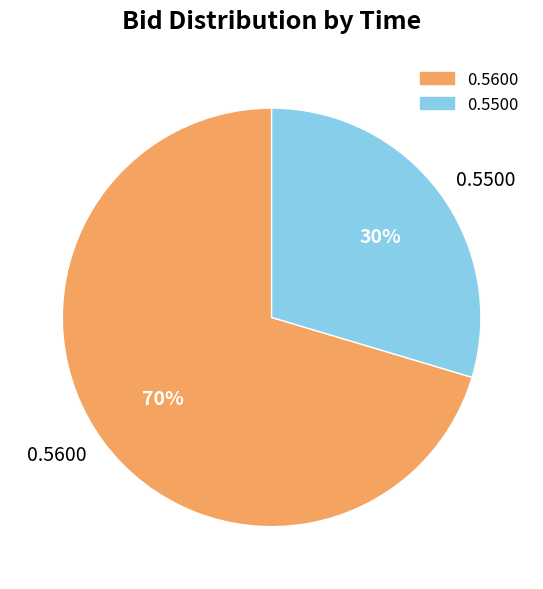

Do 0.5600 and 0.5500 together represent more than half of the pie?

Yes